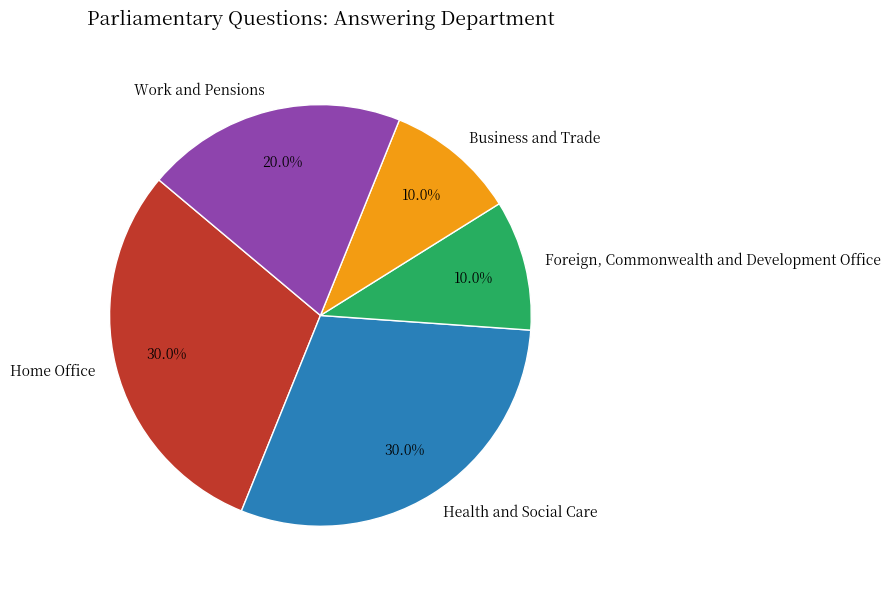

To the nearest percent, what percentage of the pie is Business and Trade?

10%